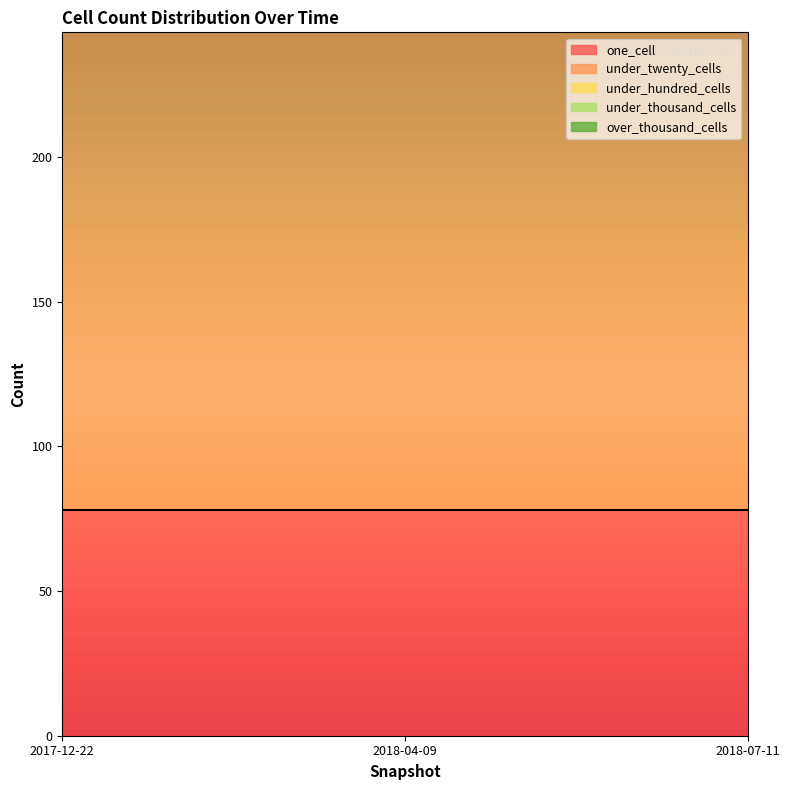

What is the sum of the one_cell values at 2018-07-11 and 2017-12-22?

156